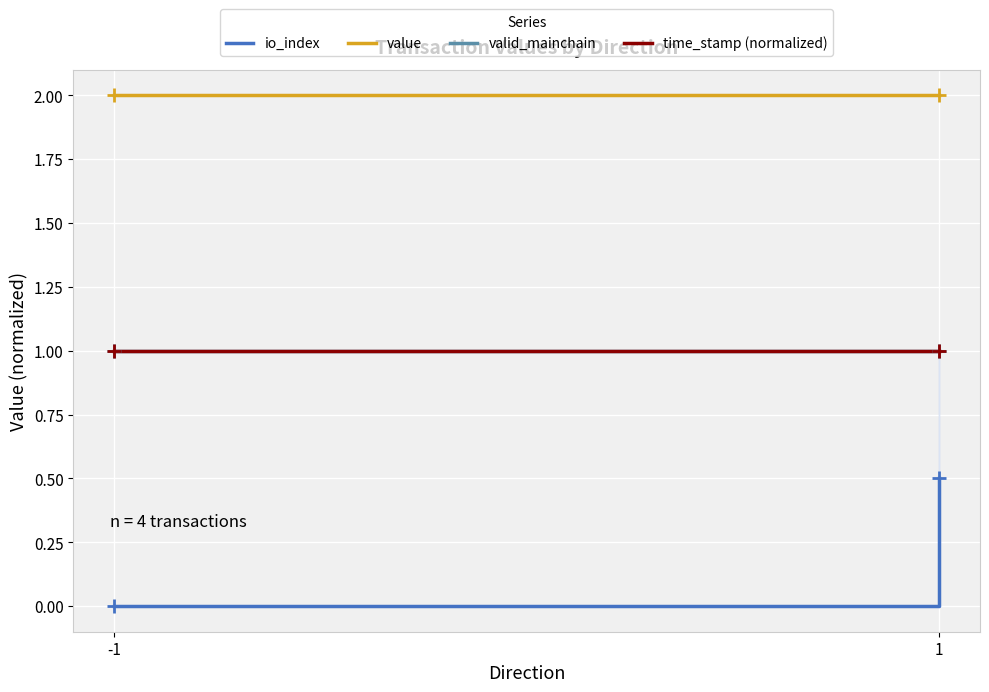

What is the approximate value of valid_mainchain at -1?

1.0